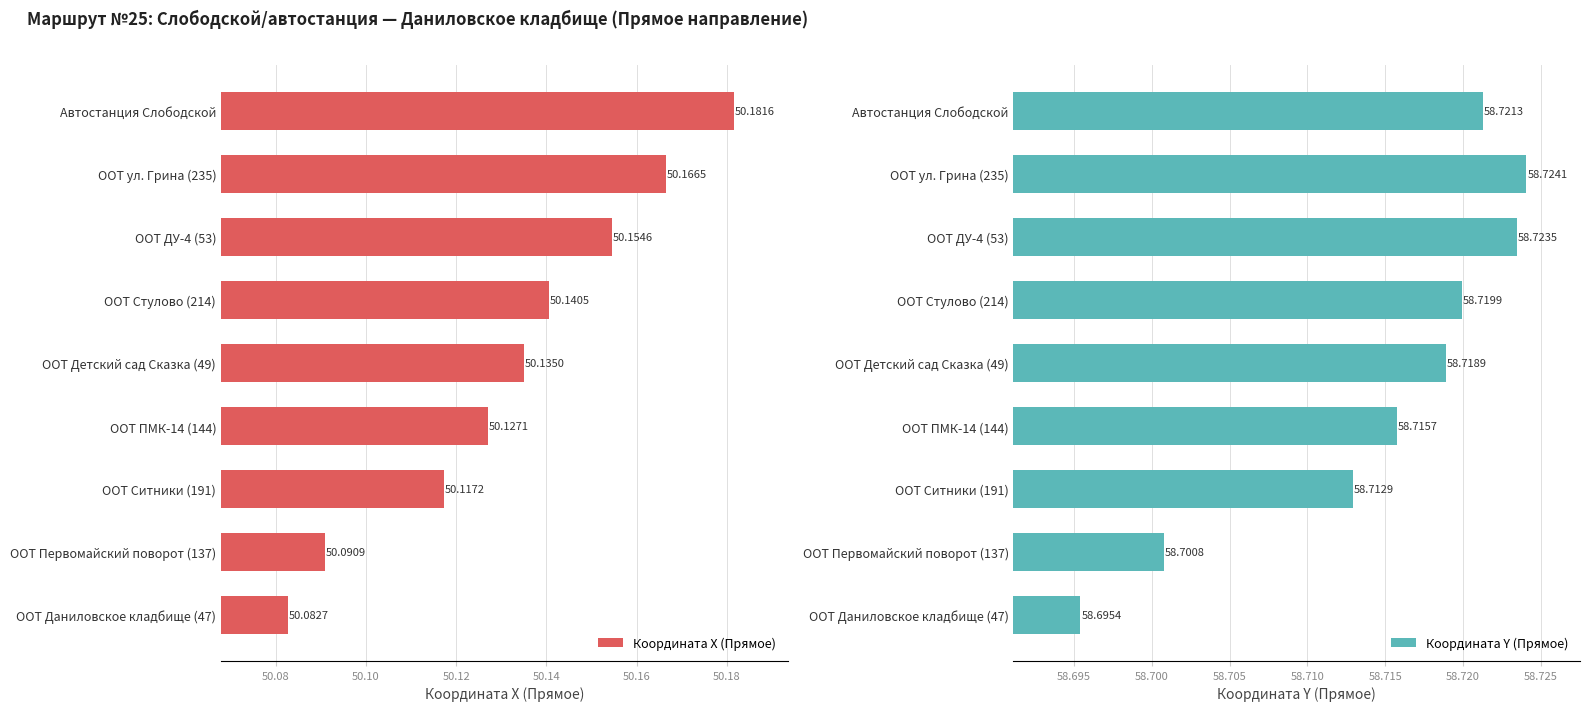

List the labels in order of Координата X (Прямое) value, smallest first.

ООТ Даниловское кладбище (47), ООТ Первомайский поворот (137), ООТ Ситники (191), ООТ ПМК-14 (144), ООТ Детский сад Сказка (49), ООТ Стулово (214), ООТ ДУ-4 (53), ООТ ул. Грина (235), Автостанция Слободской